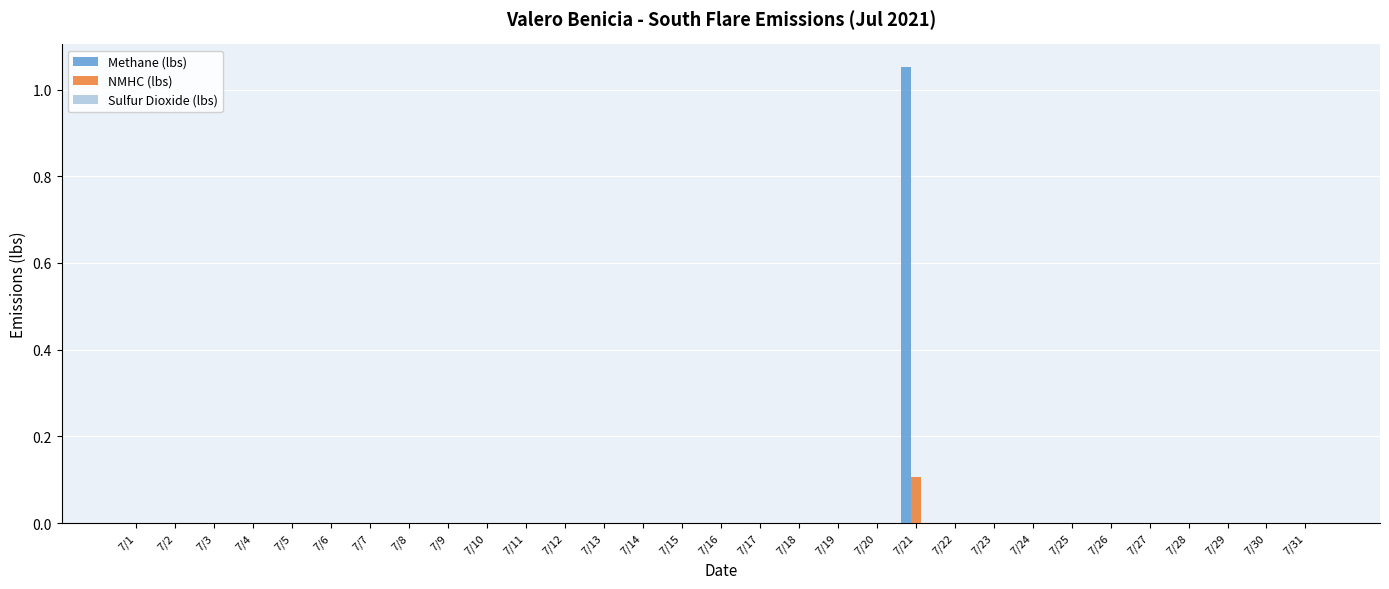

Is it true that Methane (lbs) equals 0.0 at 7/25?

True